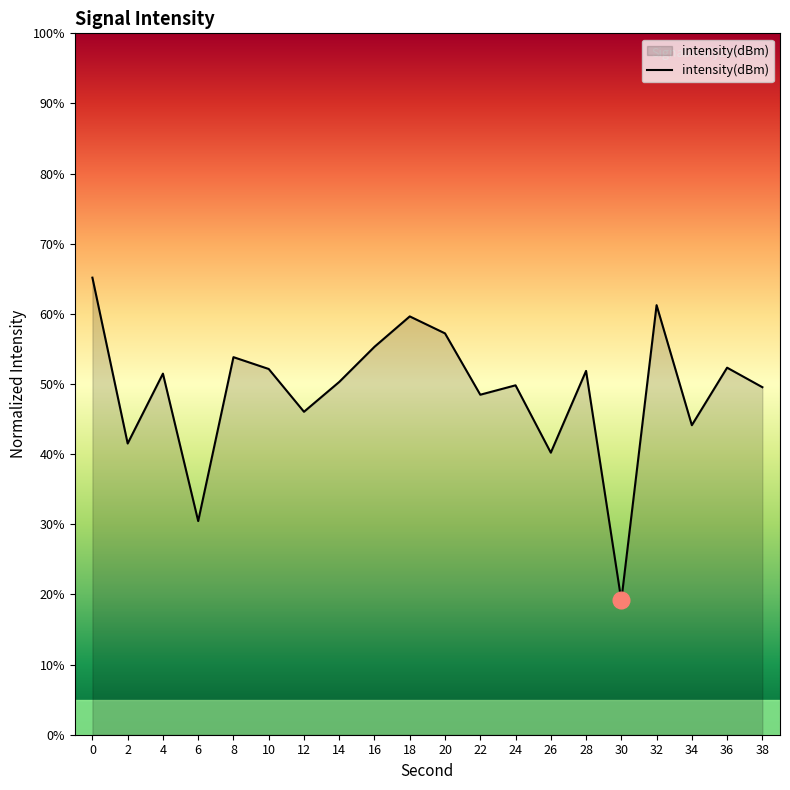

What value does the data have at 2?

41.5